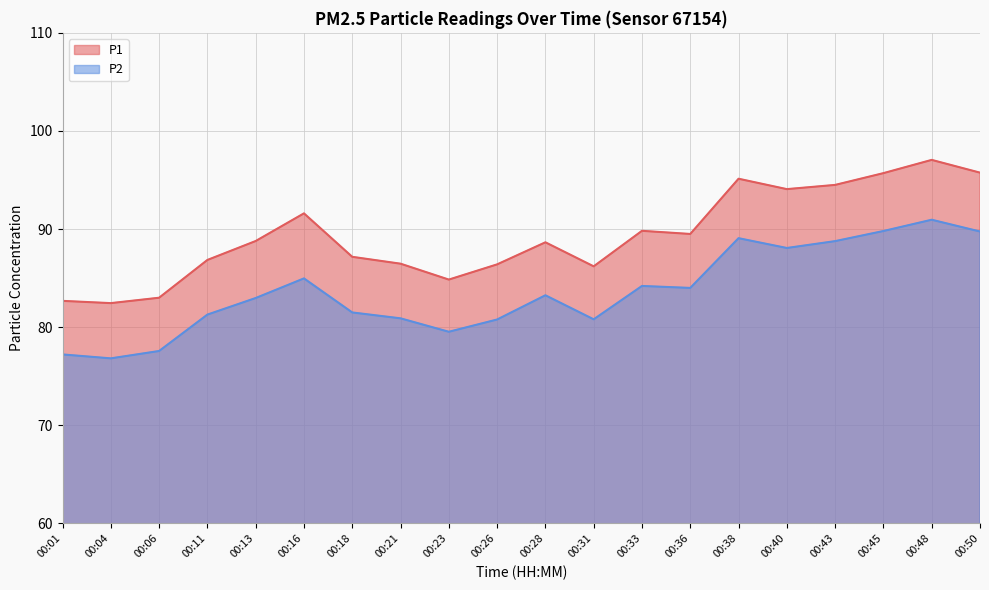

Which series has the largest range (max minus min)?

P1